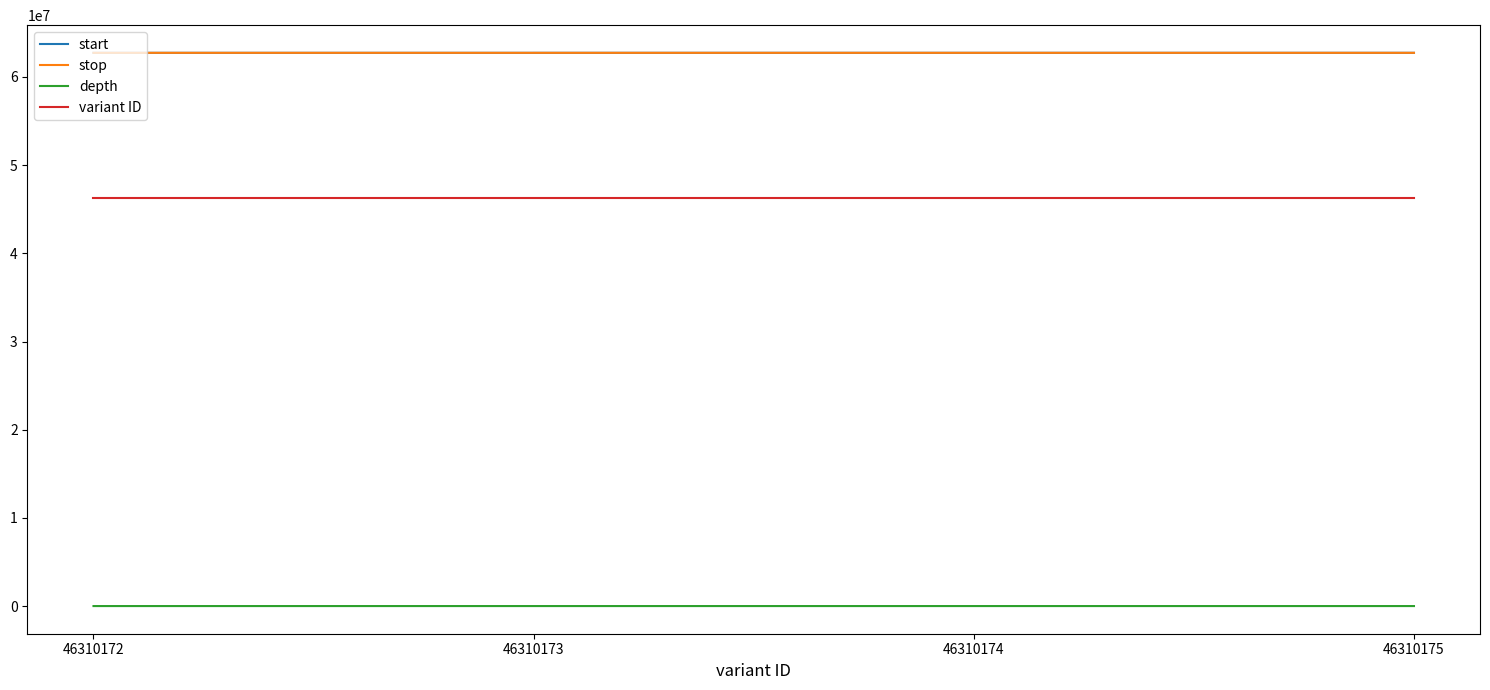

What is the sum of all depth values?

153